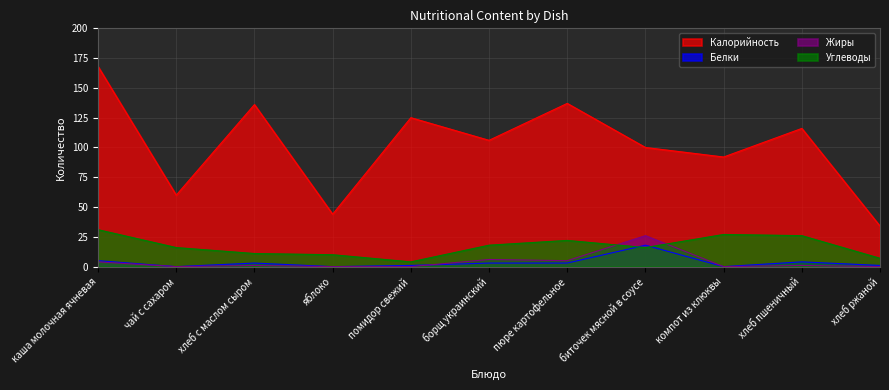

Is the value of Углеводы at хлеб пшеничный greater than the value of Калорийность at яблоко?

No